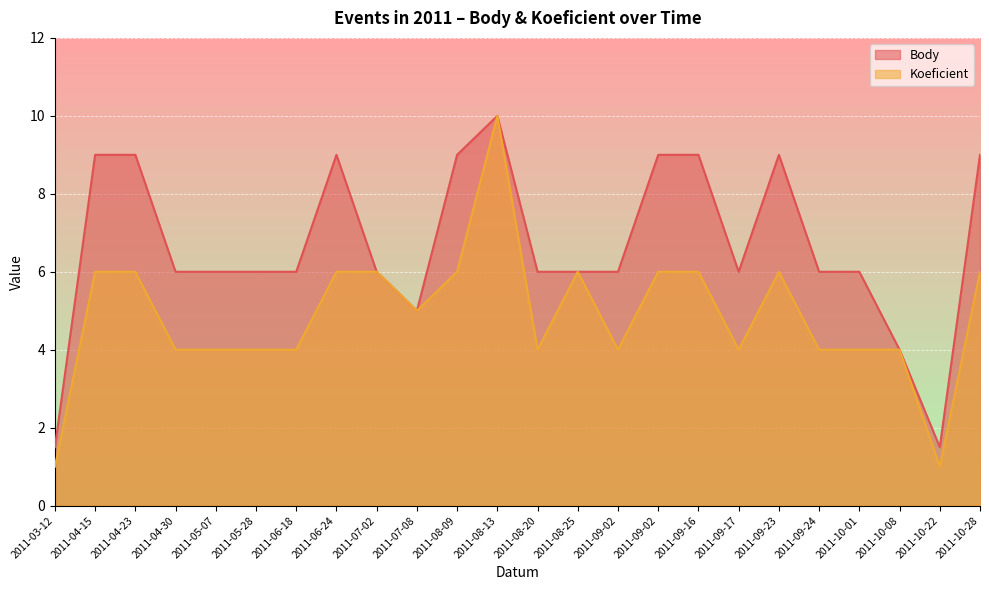

True or false: Body and Koeficient cross at least once.

False